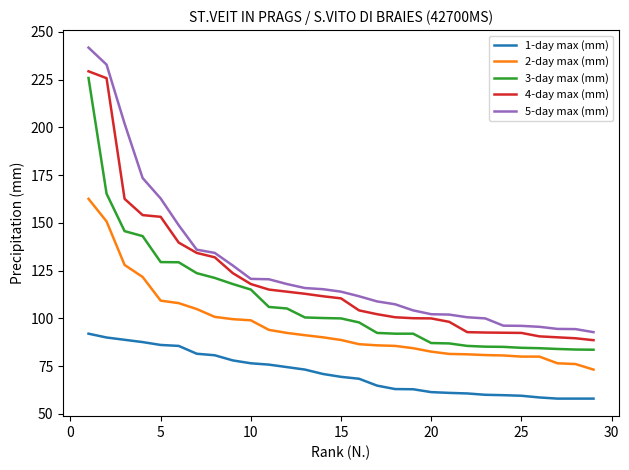

How many lines are shown in the chart?

5